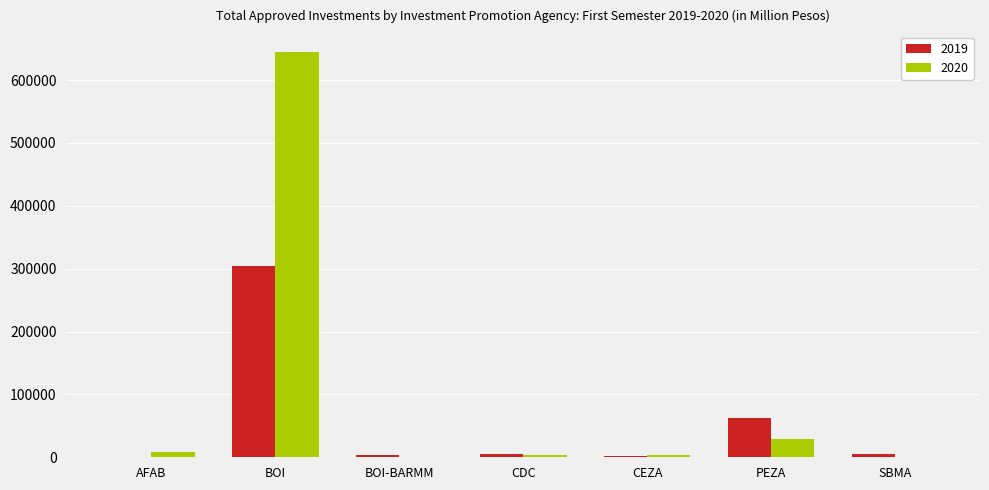

What are all the series names shown in the legend?

2019, 2020